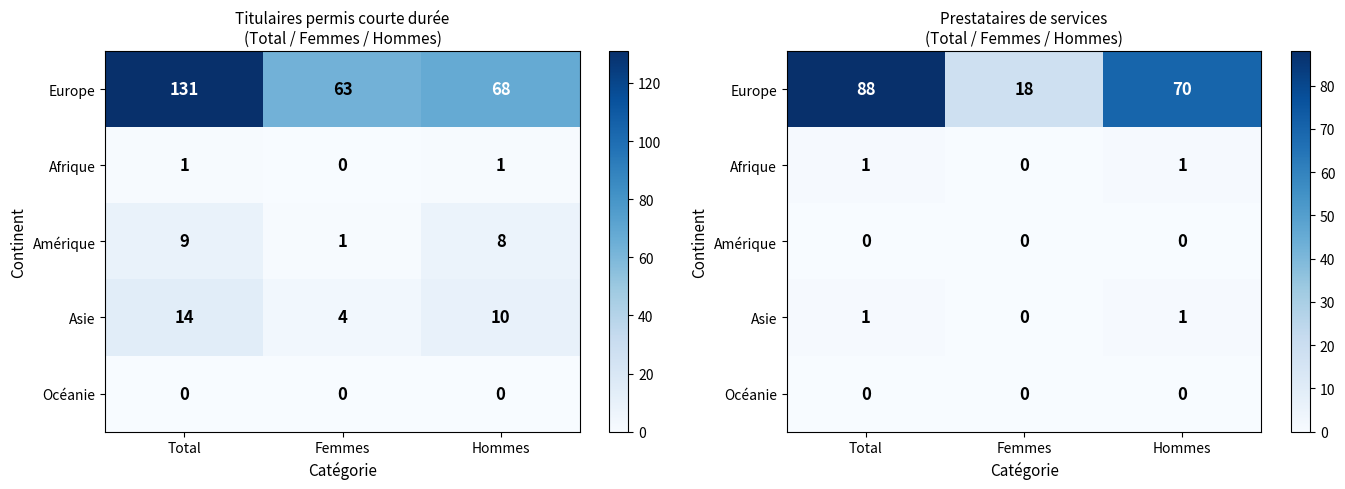

List the series in order of their peak value, highest first.

Europe, Afrique, Asie, Amérique, Océanie